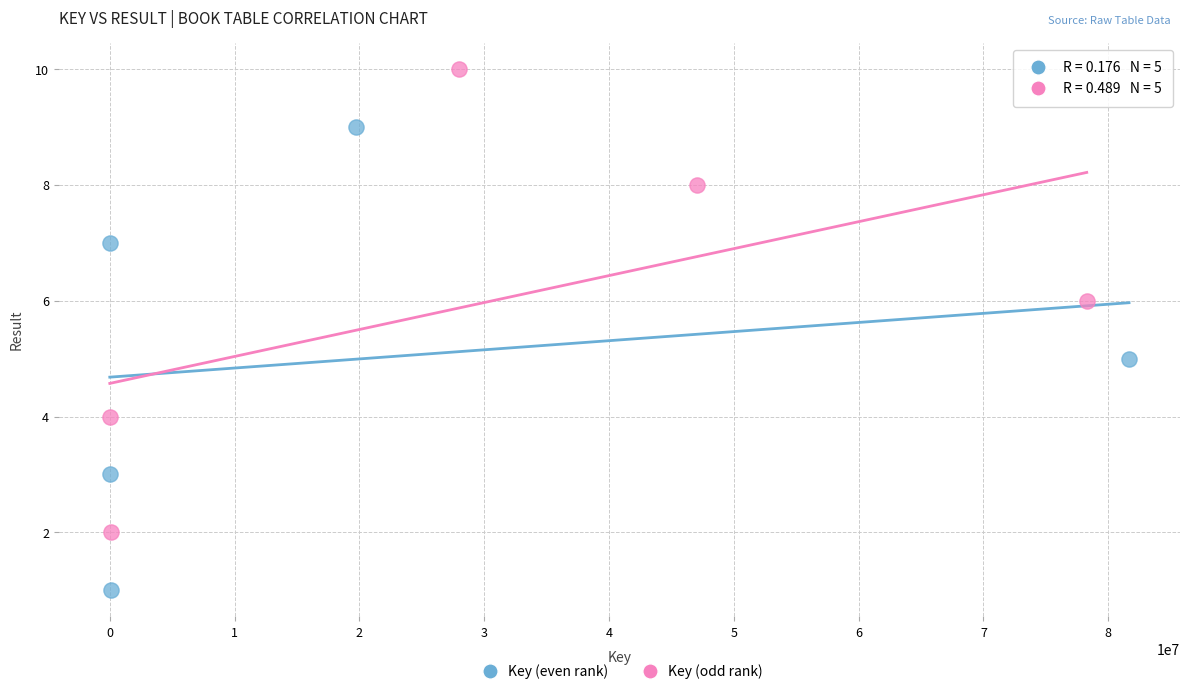

Which series contains the highest Y value?

Key (odd rank)